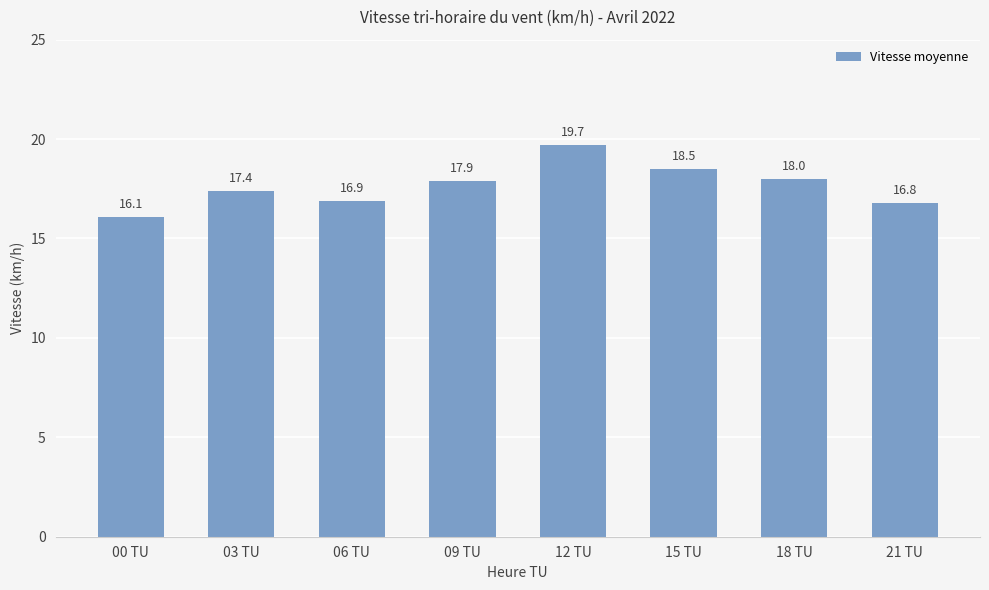

Rank the categories by value from lowest to highest.

00 TU, 21 TU, 06 TU, 03 TU, 09 TU, 18 TU, 15 TU, 12 TU